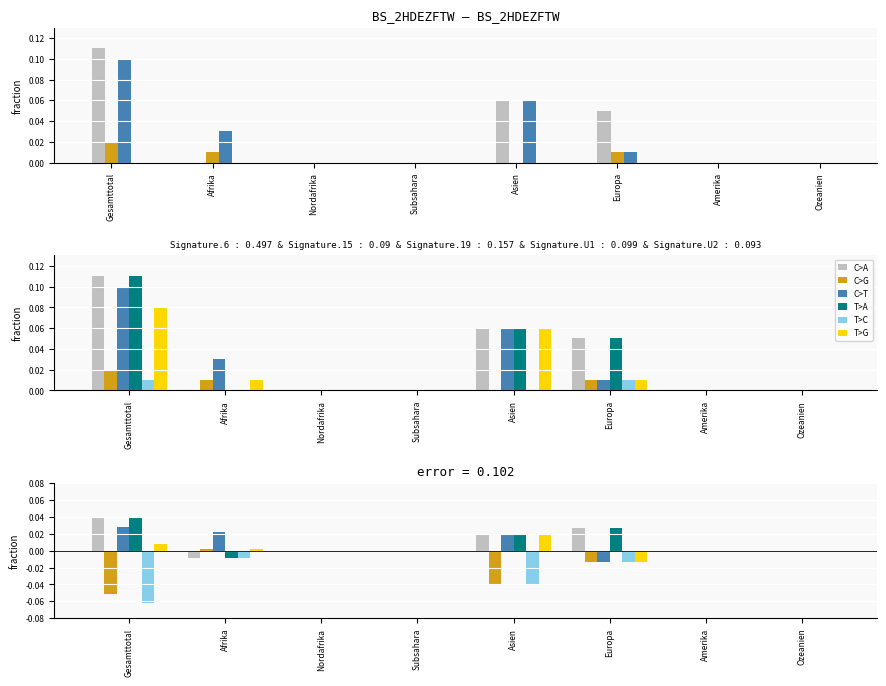

Reading left to right, list all the values displayed in this chart.

col_13: 11	0	0	0	6	5	0	0
col_1: 2	1	0	0	0	1	0	0
col_7: 10	3	0	0	6	1	0	0
col_15: 11	0	0	0	6	5	0	0
col_2: 1	0	0	0	0	1	0	0
col_9: 8	1	0	0	6	1	0	0